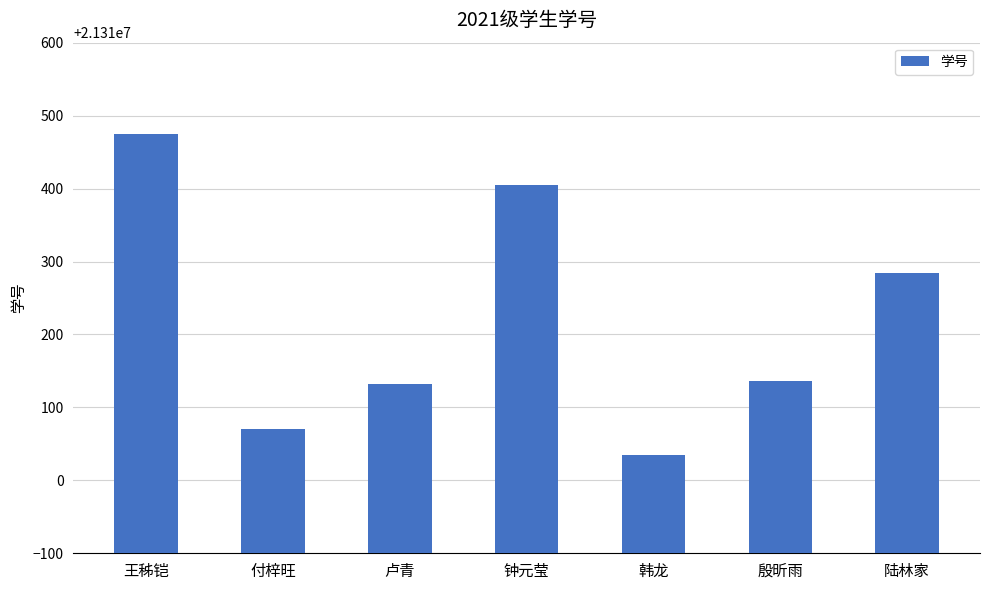

The chart shows a value of 21310035 at 韩龙. True or false?

True